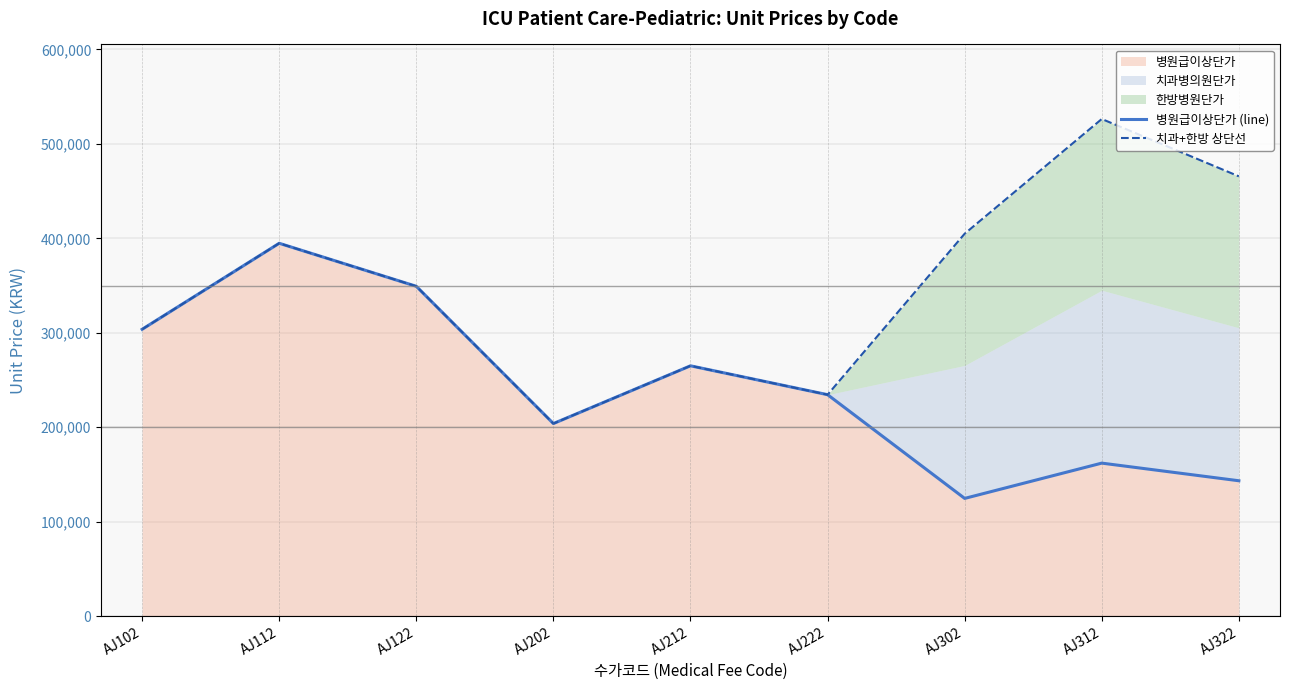

True or false: 치과+한방 상단선 and 병원급이상단가 (line) intersect in this chart.

False